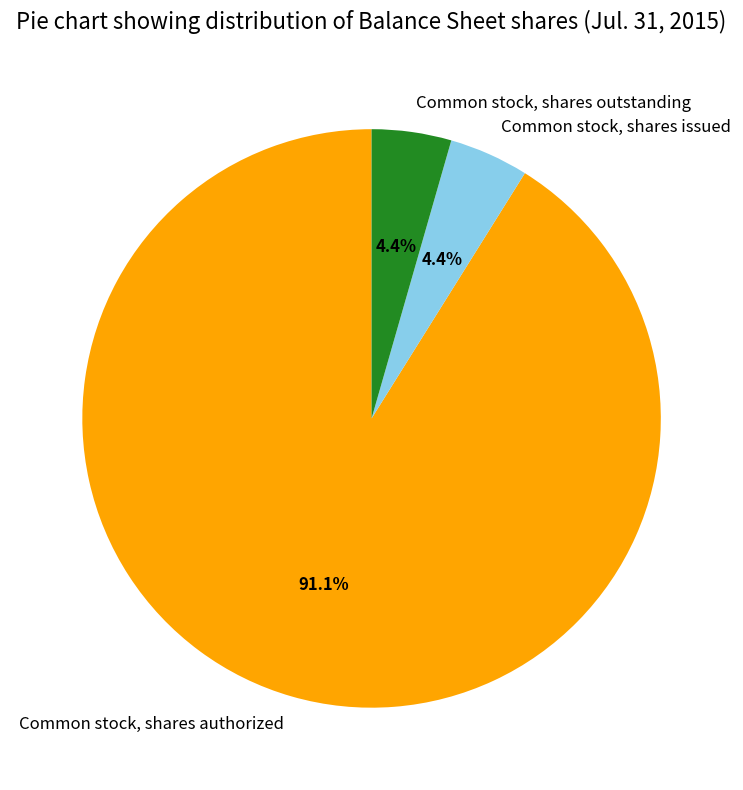

Is it true that Common stock, shares issued is 4% of the pie?

True